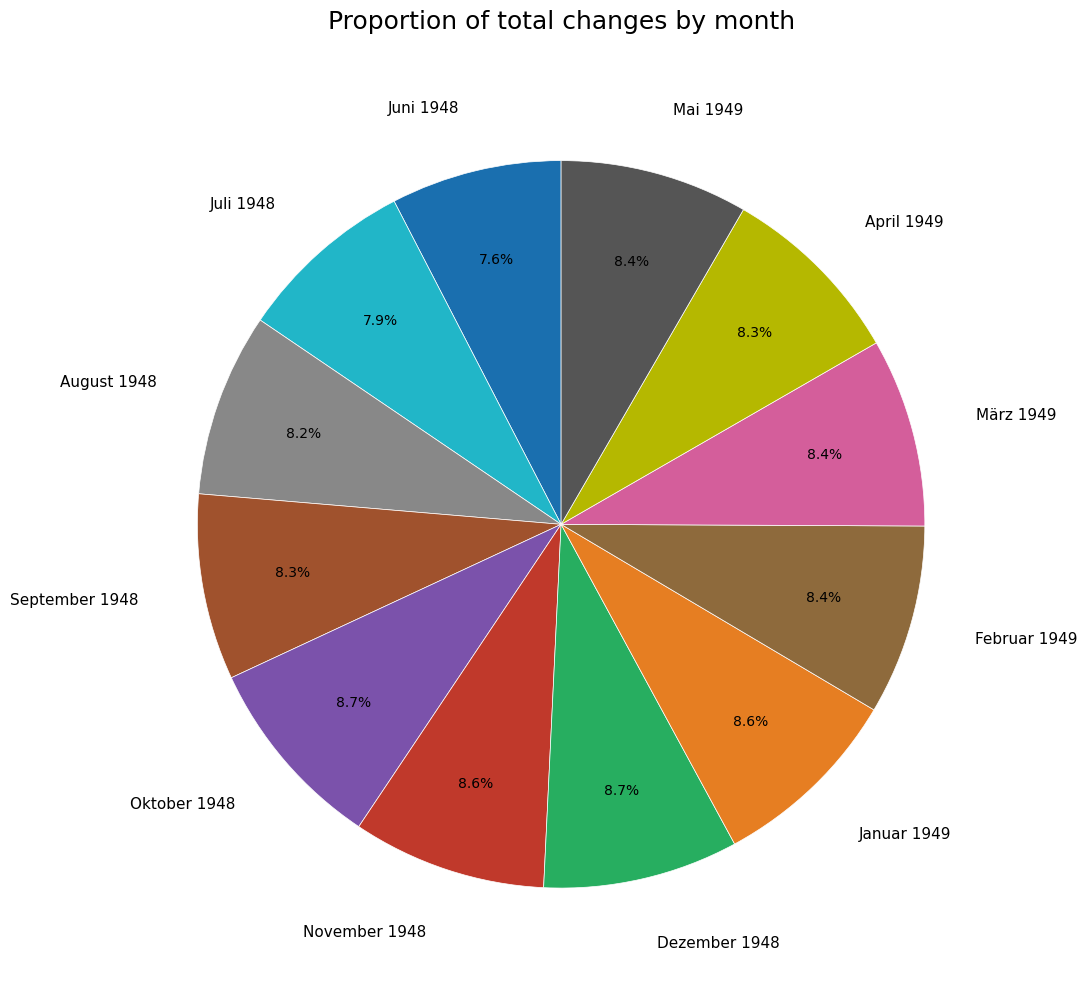

Is there a majority slice in this chart?

No